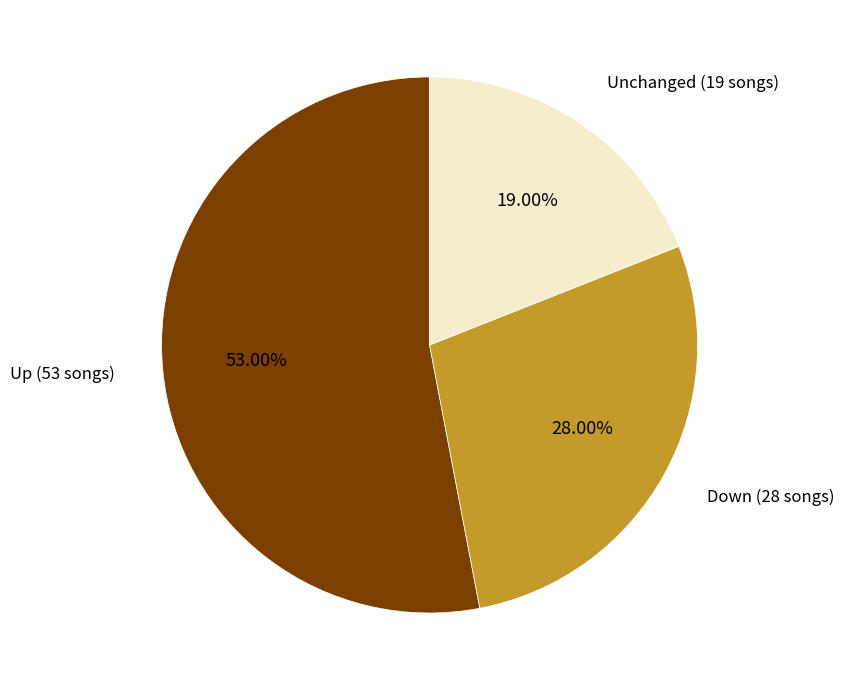

Is there a majority slice in this chart?

Yes